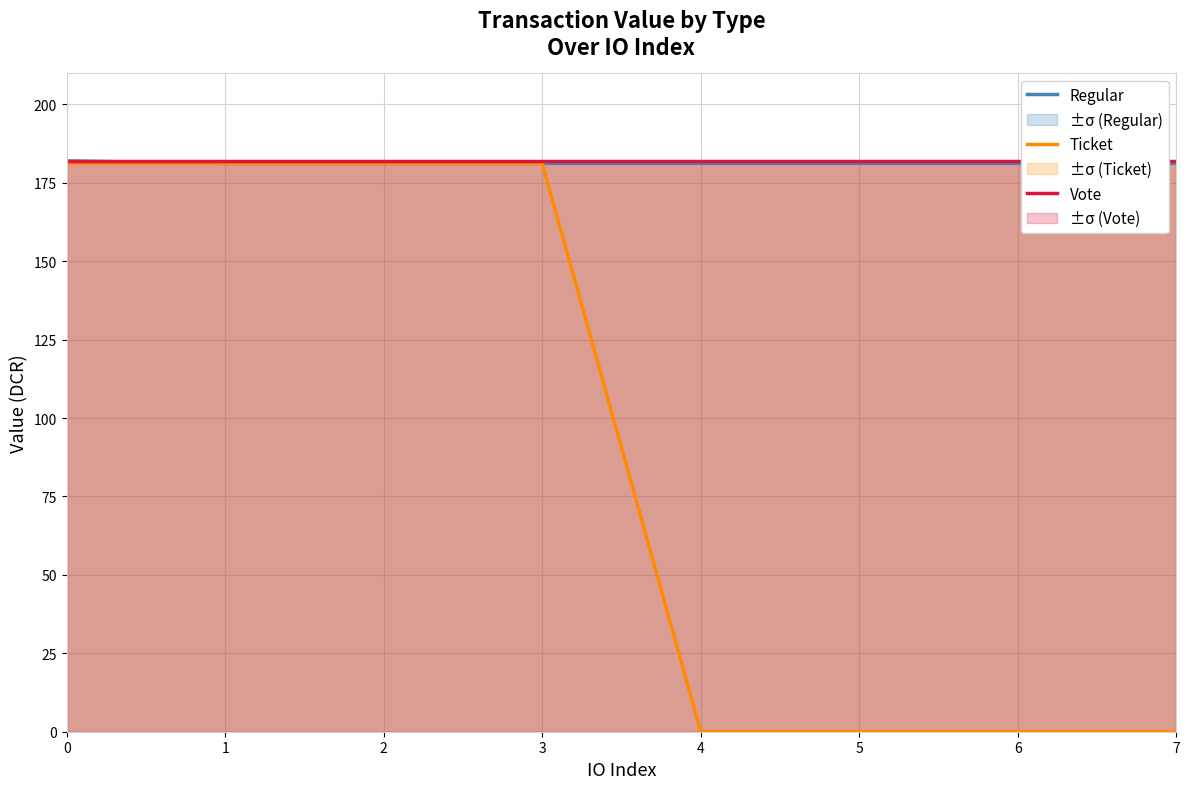

Is the value of Vote at 1 greater than the value of Ticket at 2?

Yes